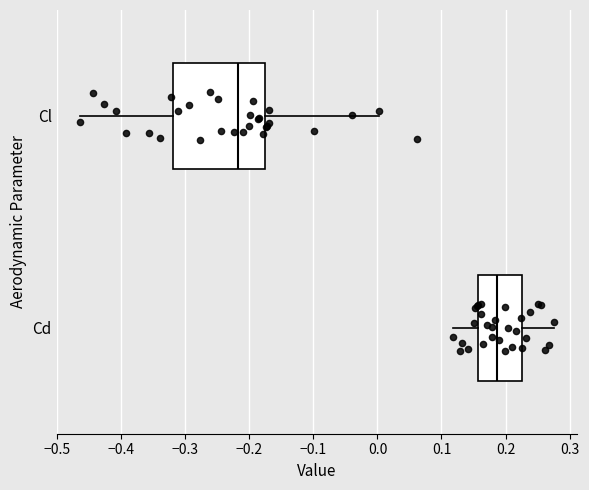

Which box has the furthest to the right median line?

Cd